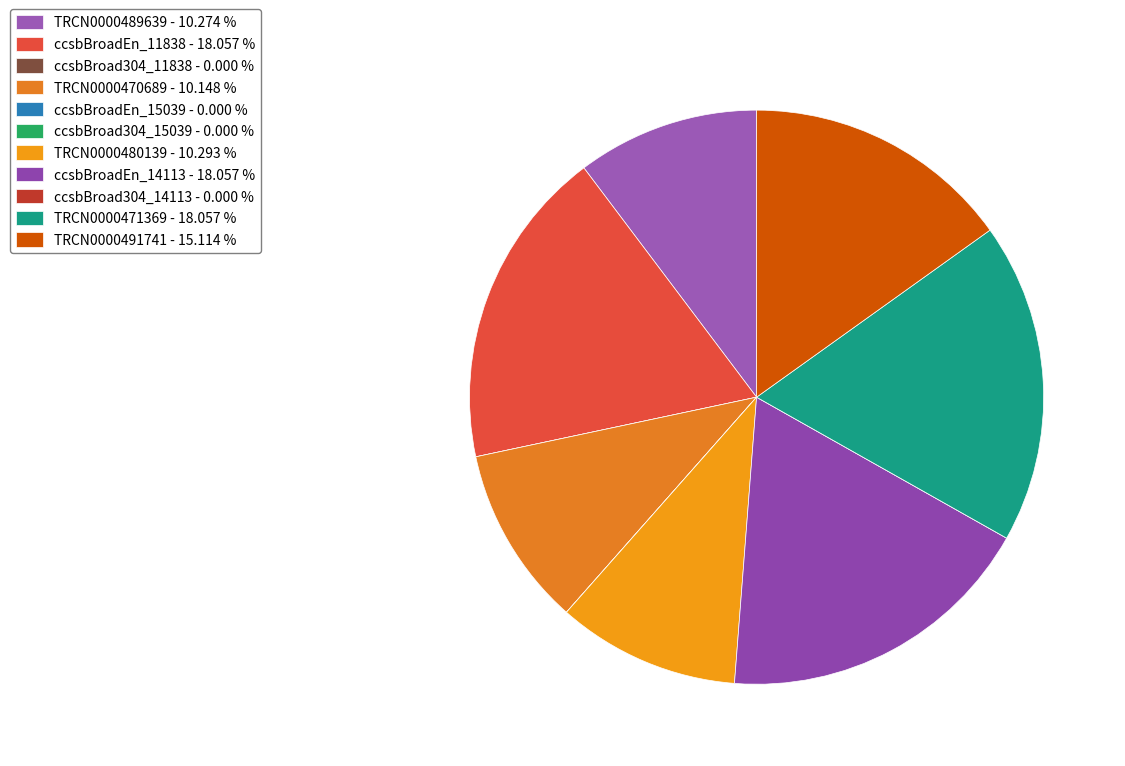

Is there any slice that represents more than half of the pie?

No